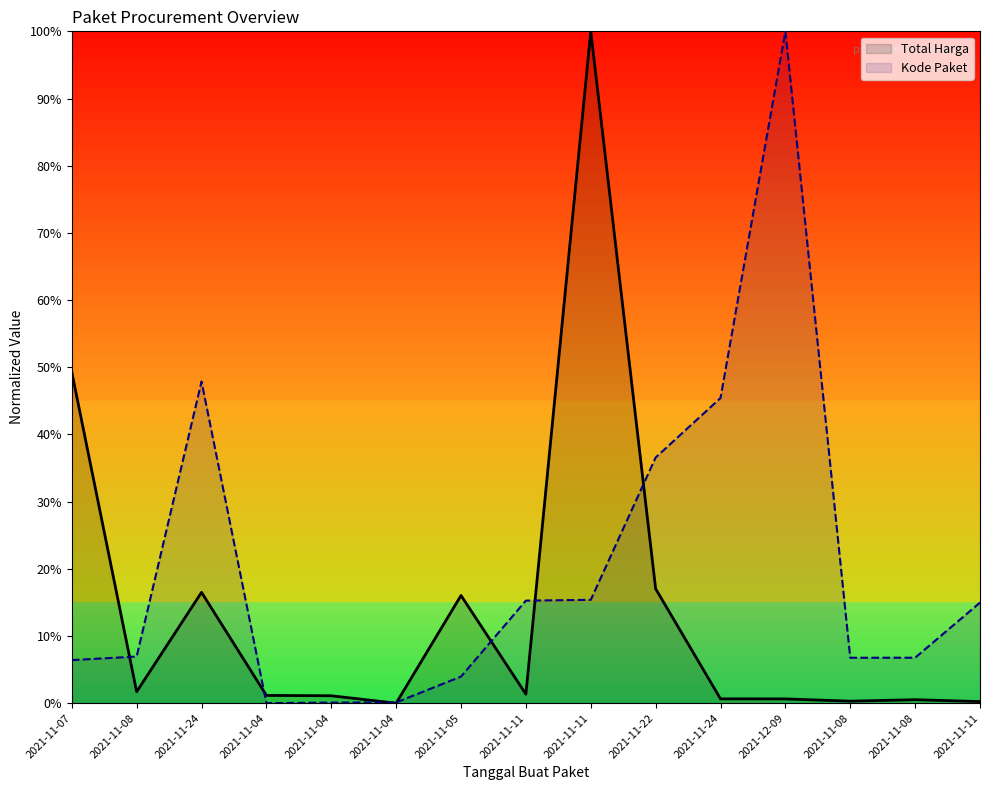

Where is Total Harga nearest to the value 50?

2021-11-07